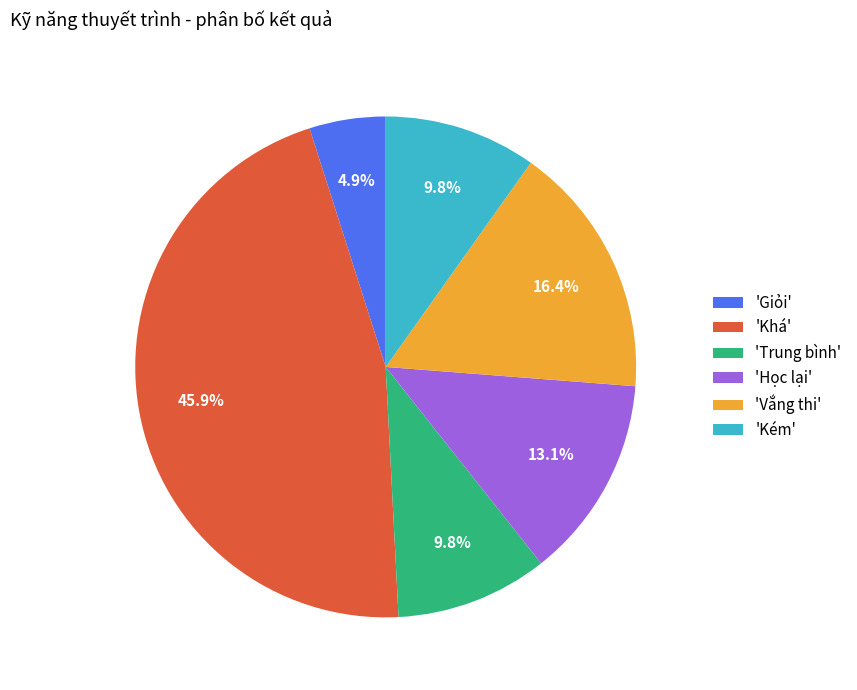

To the nearest percent, what is the difference between the largest and smallest slice percentages?

41%